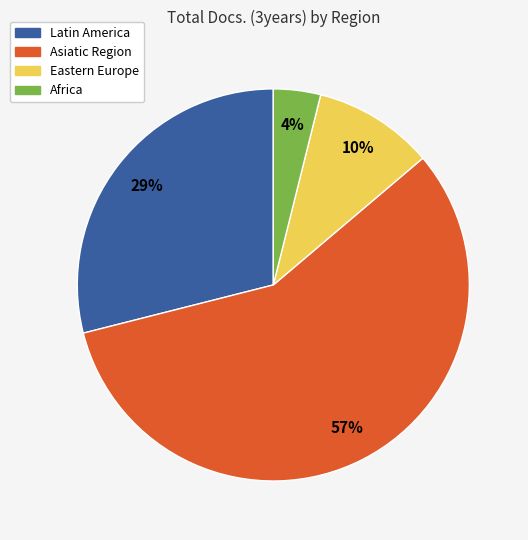

Is there any slice that represents more than half of the pie?

Yes